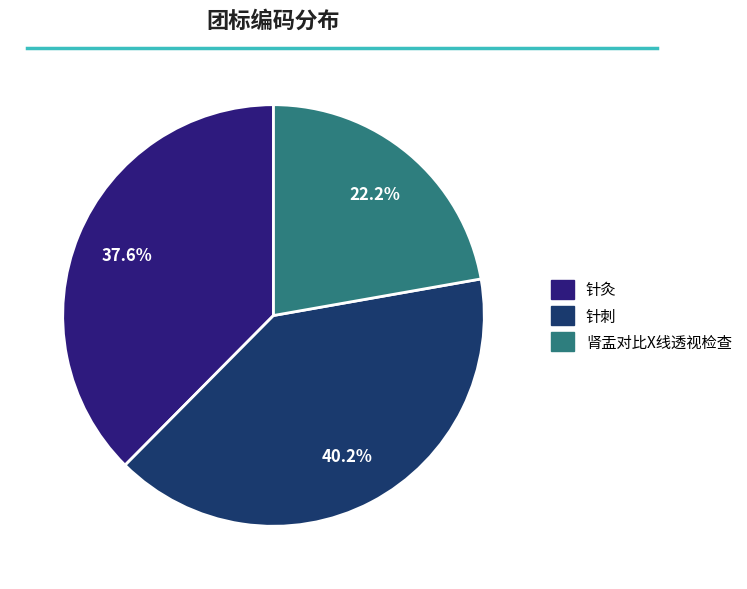

Between 针刺 and 针灸, which is larger?

针刺